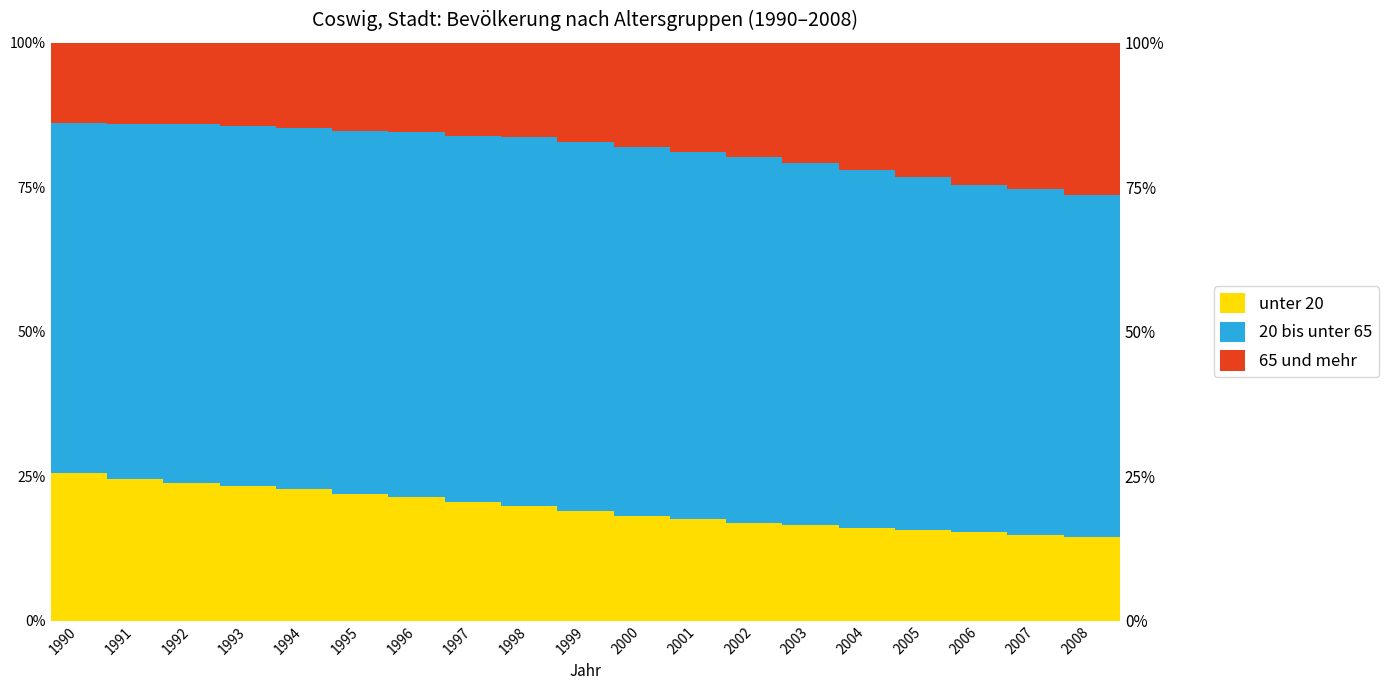

What is the lowest value of the unter 20 series?

14.4